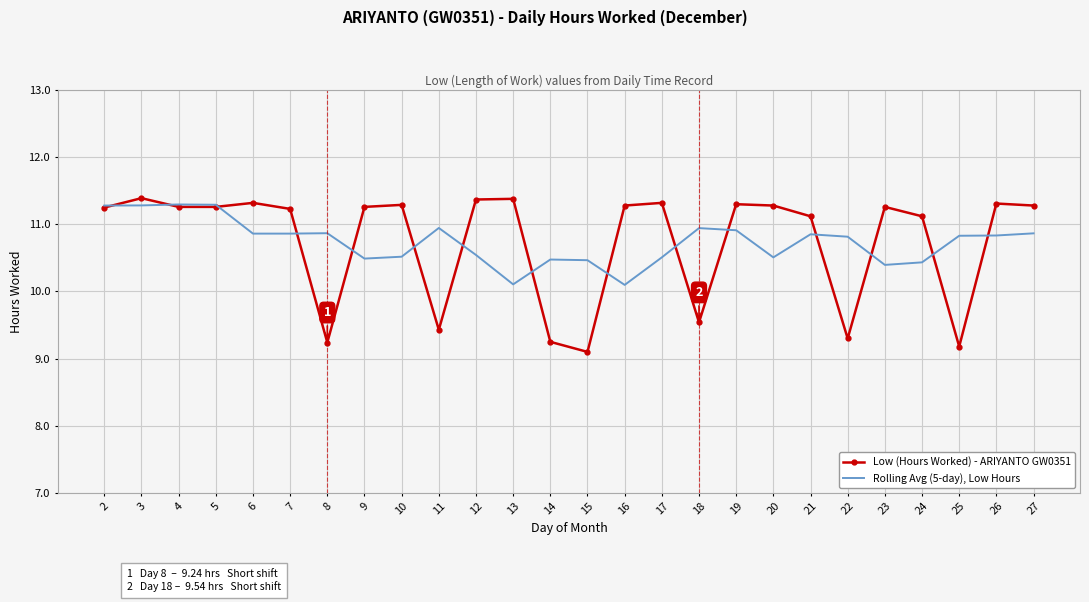

What is the approximate value of Rolling Avg (5-day), Low Hours at 4?

11.3